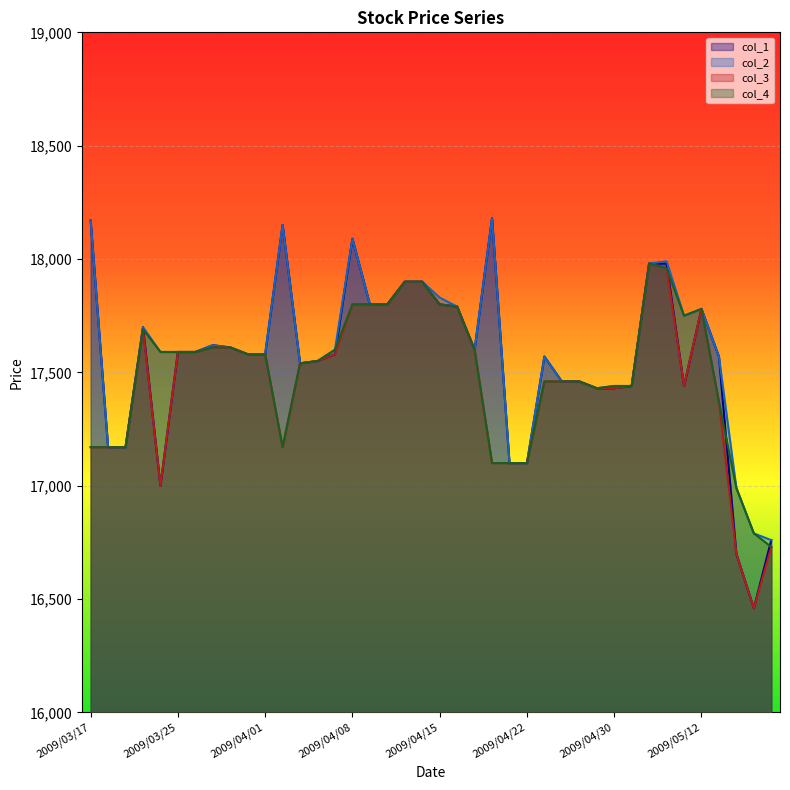

Which series has the largest total across all categories?

col_2